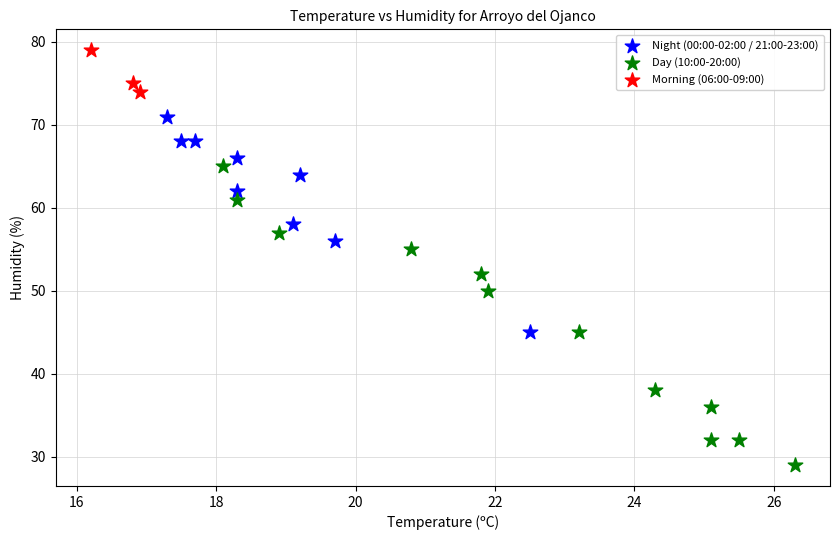

What are all the series names shown in the legend?

Night (00:00-02:00 / 21:00-23:00), Day (10:00-20:00), Morning (06:00-09:00)